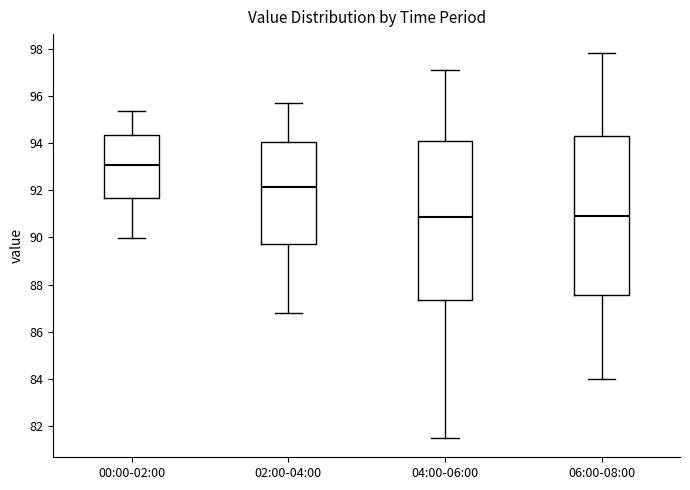

Where does the upper whisker of the box for 00:00-02:00 end on the y-axis? The values are not printed on the chart, so give them approximately, as read against the axis.

95.4